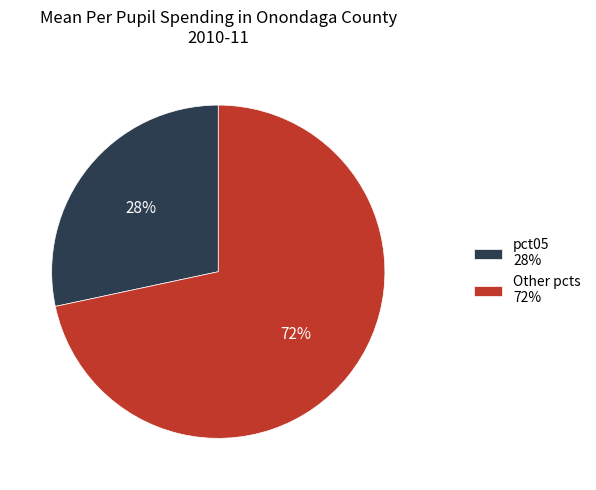

To the nearest percent, what percentage of the pie is Other pcts 72%?

72%